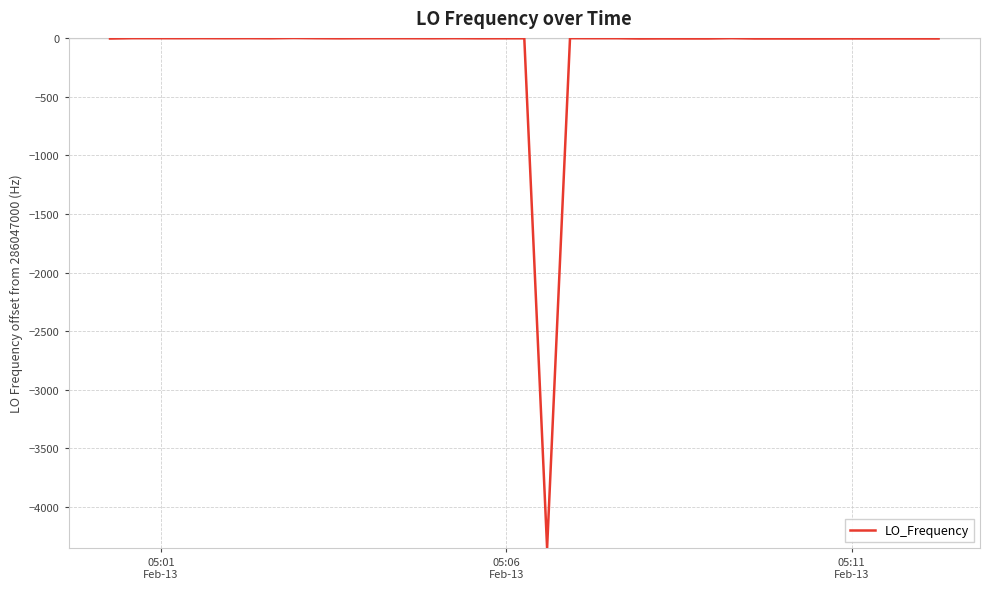

What is the difference between the maximum and minimum values?

4354.6